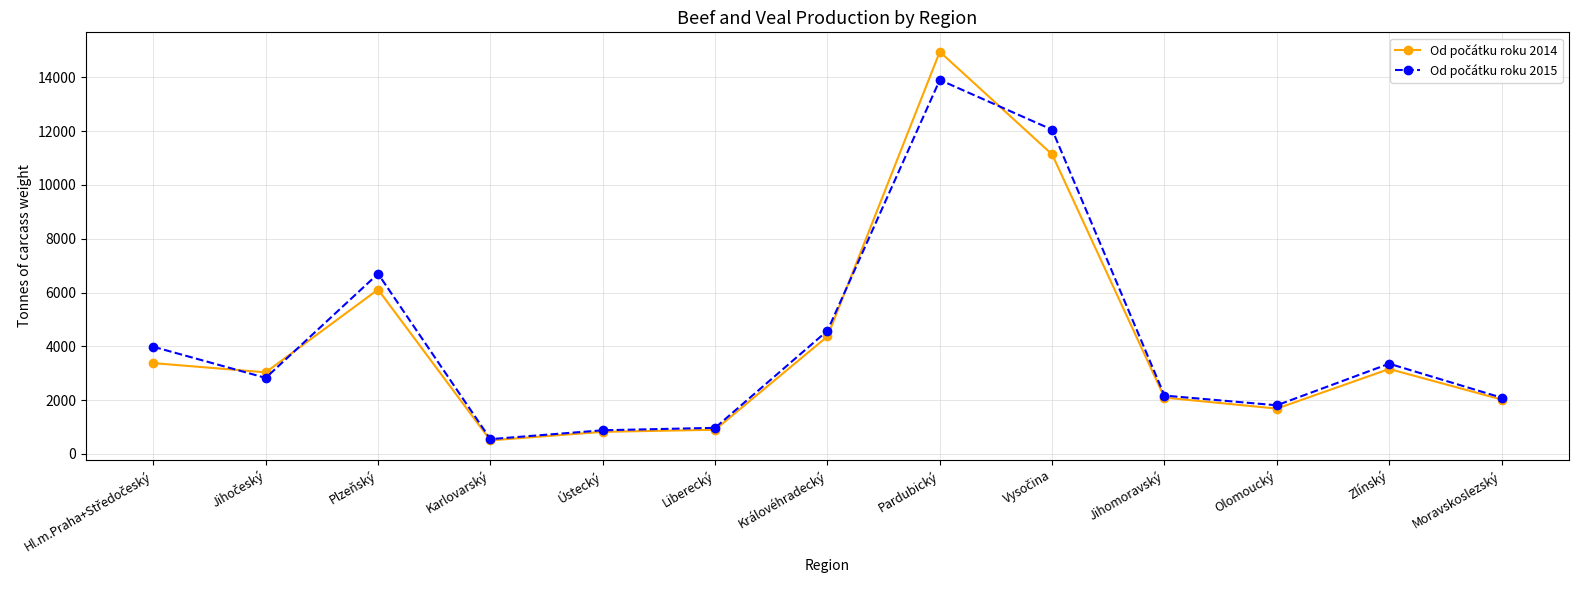

At which category is the sum across all series the highest?

Pardubický